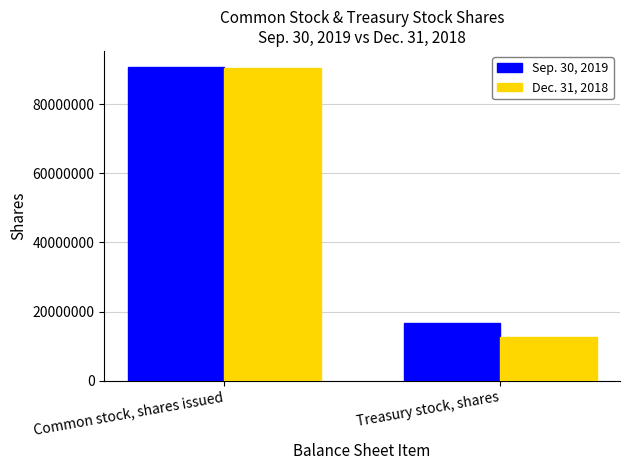

What is the total value across all series at Treasury stock, shares?

29131136